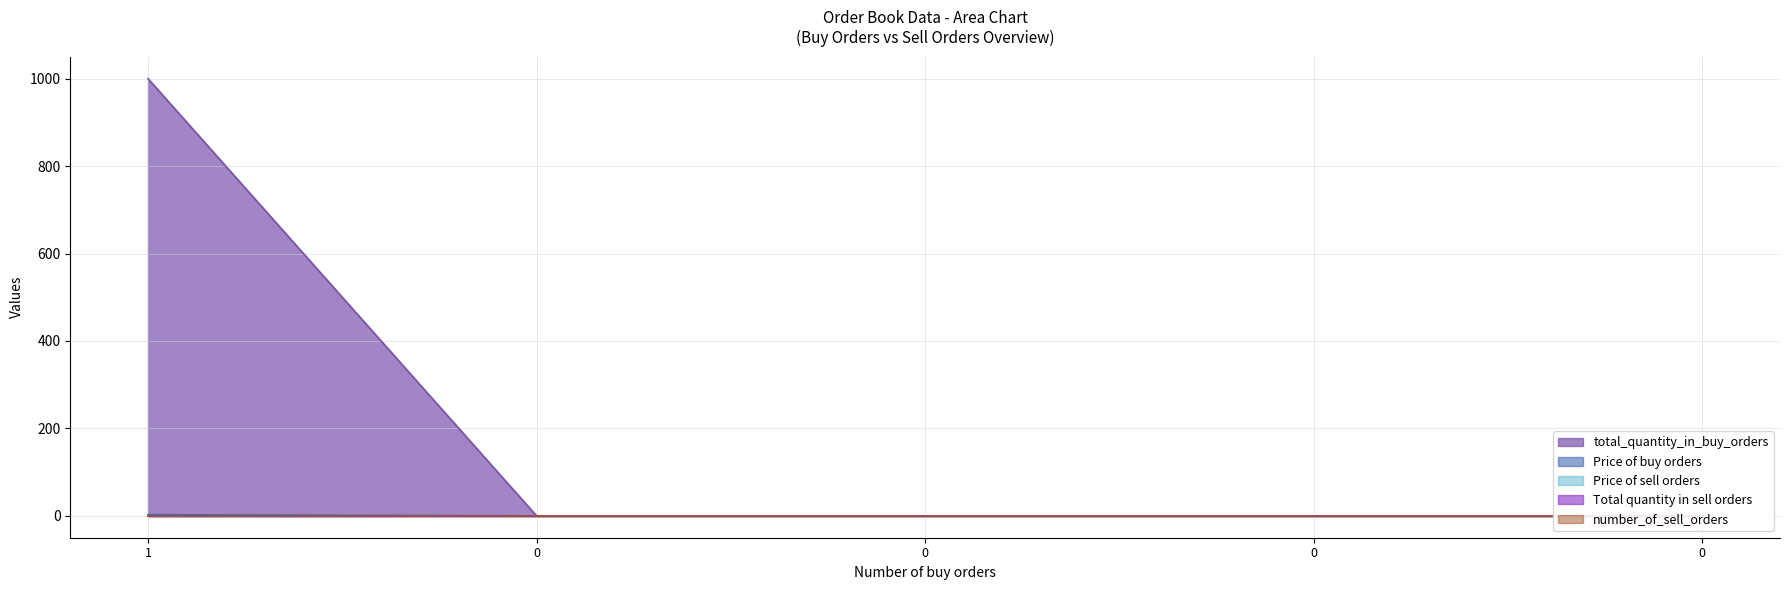

Which category has the highest value in the Total quantity in sell orders series?

1